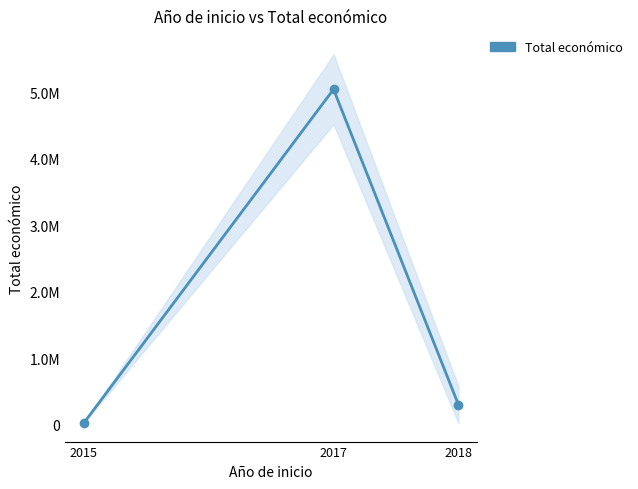

At which label does the data first exceed 296485?

2017